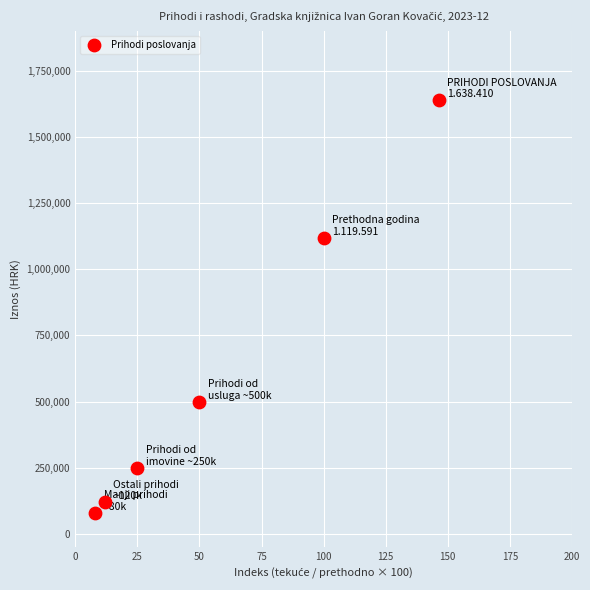

What Y value in the scatter plot is closest to 859204?

1119591.2